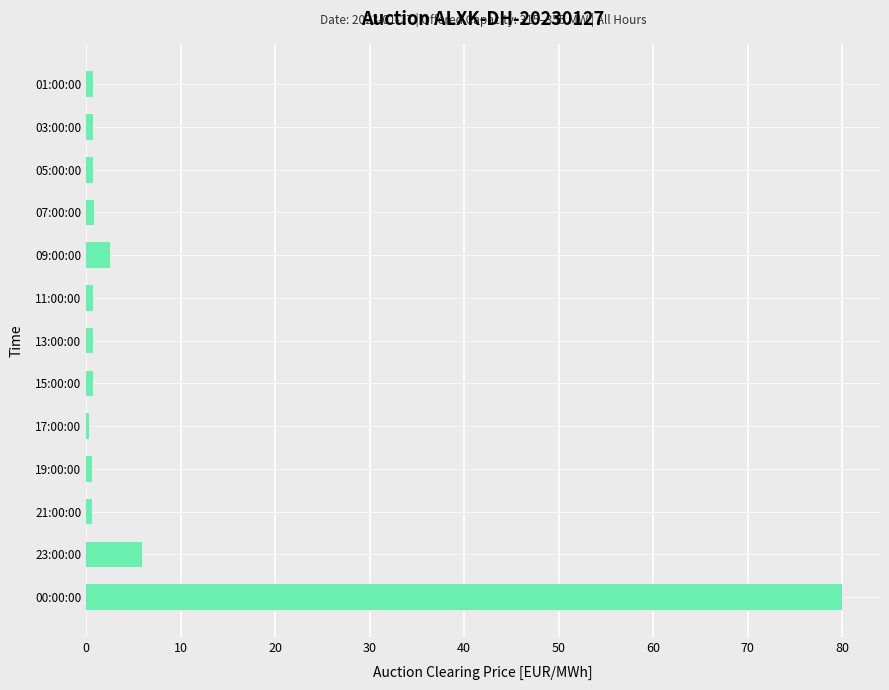

The value at 00:00:00 is 80.0. True or false?

True